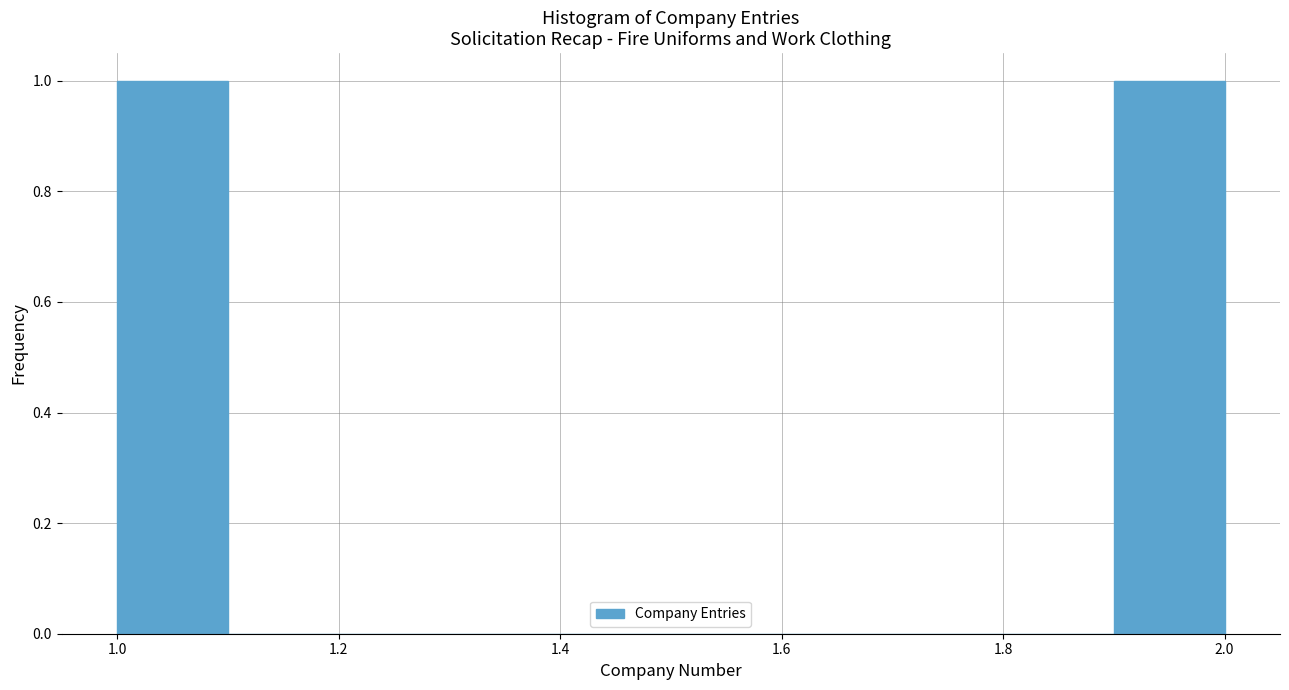

Reading left to right, transcribe this chart: for each bar, give the range it covers on the x-axis and its height. The values are not printed on the chart, so give them approximately, as read against the axis.

1.0 to 1.1: 1
1.1 to 1.2: 0
1.2 to 1.3: 0
1.3 to 1.4: 0
1.4 to 1.5: 0
1.5 to 1.6: 0
1.6 to 1.7: 0
1.7 to 1.8: 0
1.8 to 1.9: 0
1.9 to 2.0: 1